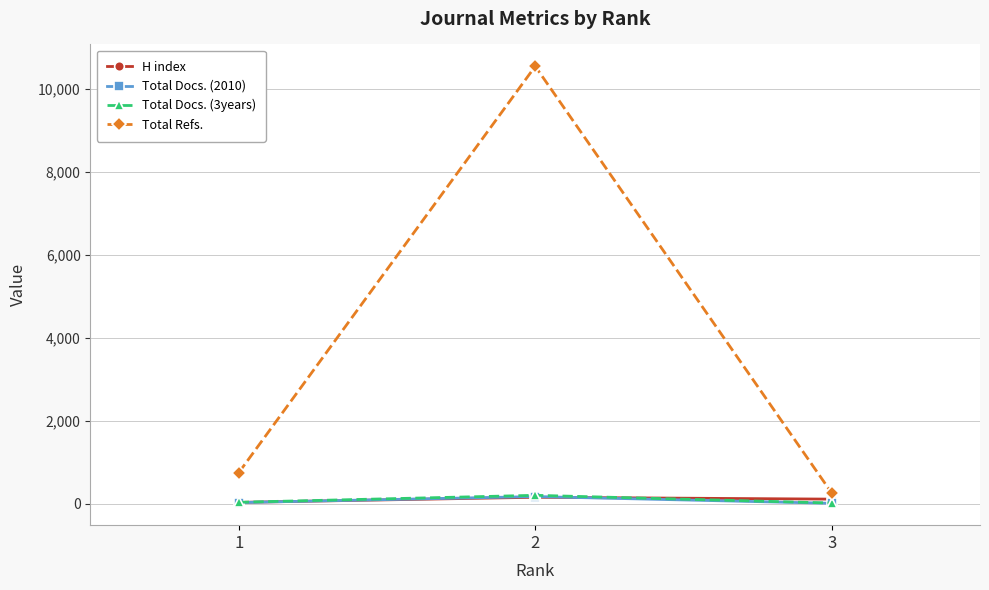

What value does the Total Docs. (3years) series have at 2, to the nearest 50?

200